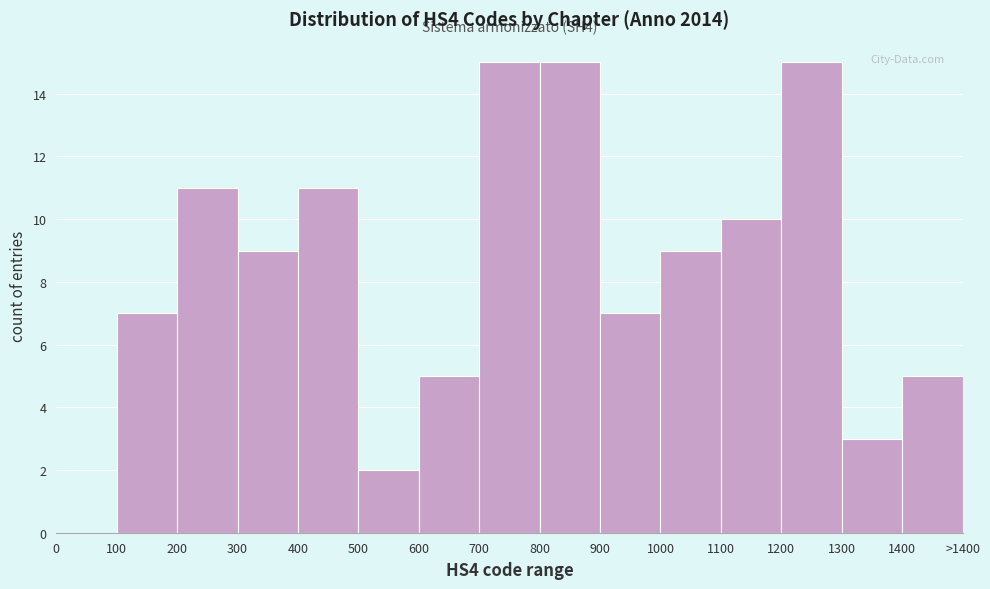

Reading left to right, extract all data points from this chart.

0=0	100=7	200=11	300=9	400=11	500=2	600=5	700=15	800=15	900=7	1000=9	1100=10	1200=15	1300=3	1400=5